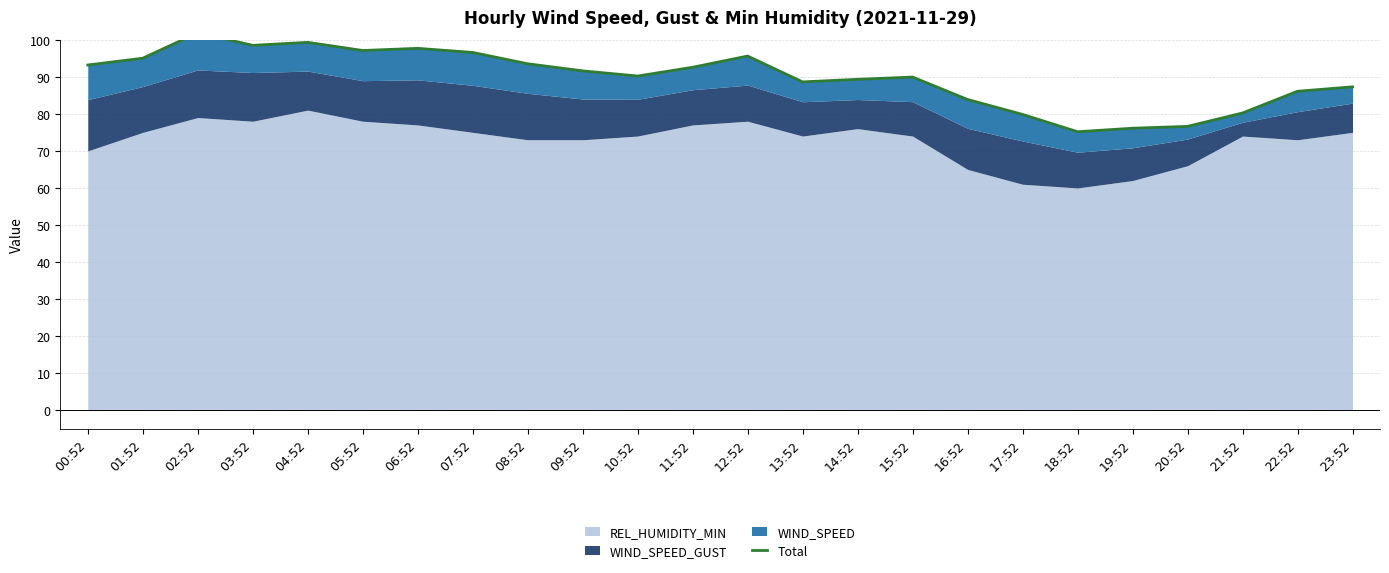

What is the sum of all values?

2155.5